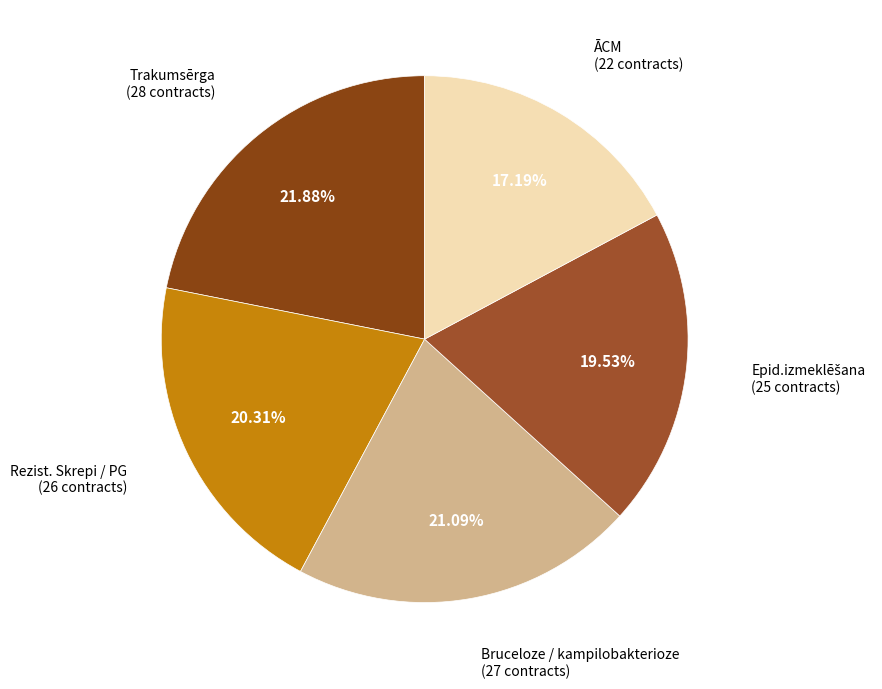

True or false: Bruceloze / kampilobakterioze accounts for 14% of the total.

False